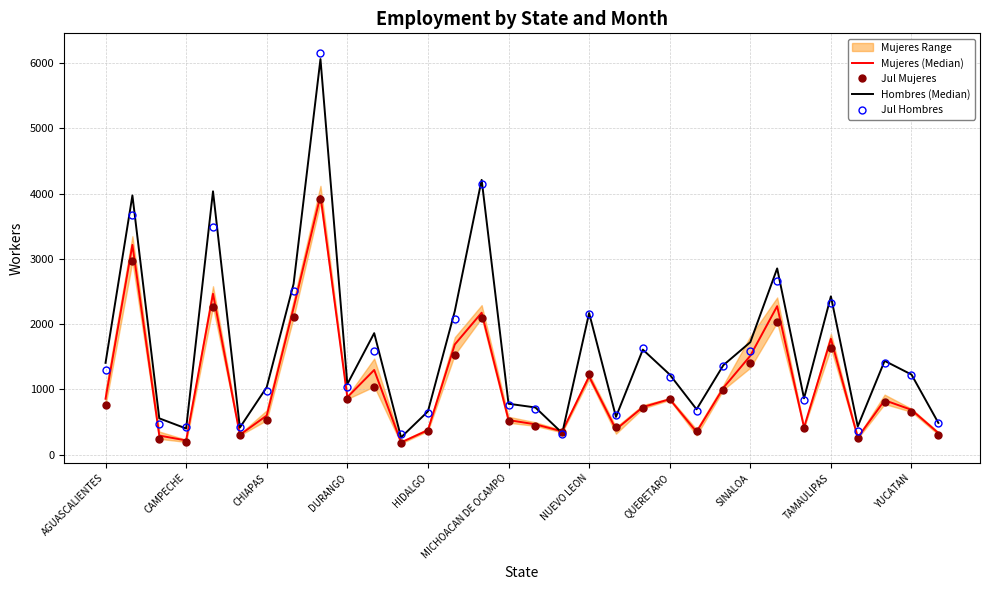

What is the approximate value of Jul Mujeres at CHIAPAS?

529.0